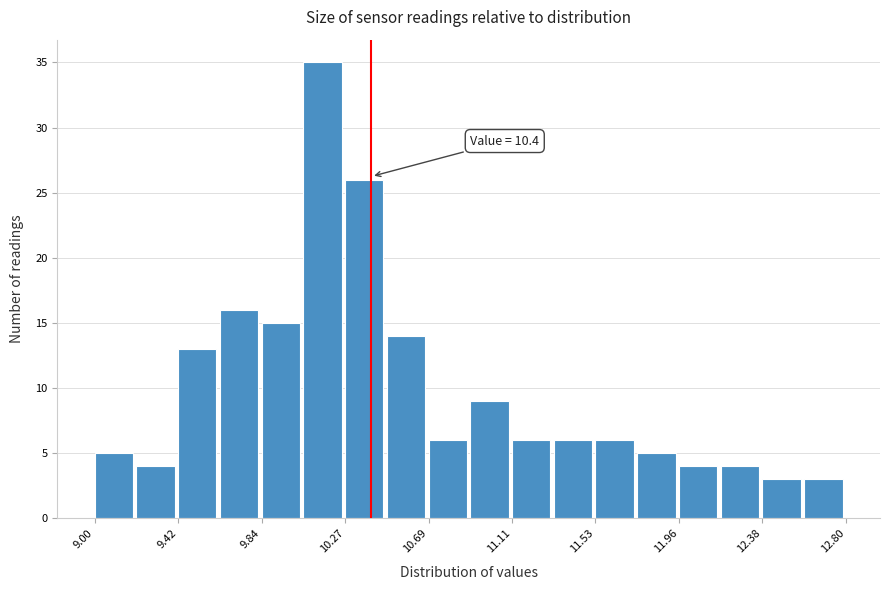

Over which range of the x-axis is the bar tallest?

10.05 to 10.25